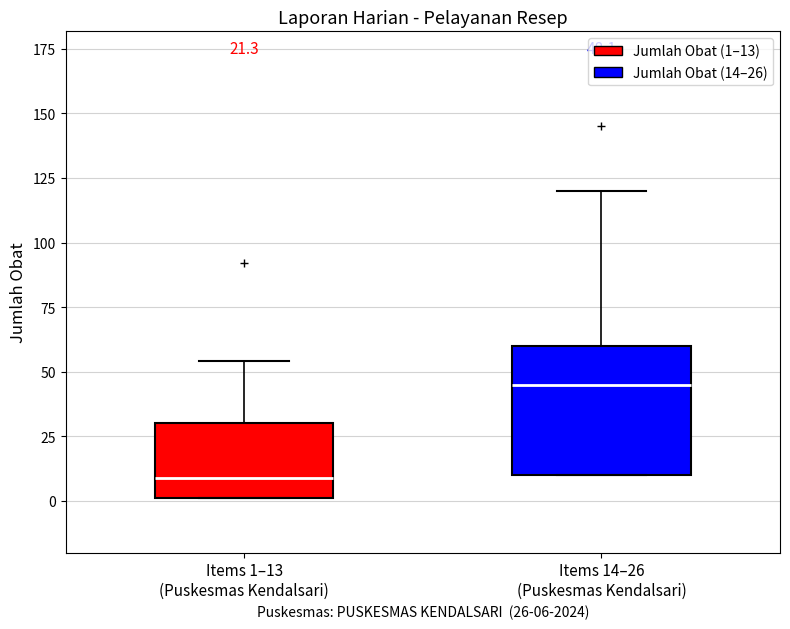

Which box has the lowest median line?

Items 1–13 (Puskesmas Kendalsari)